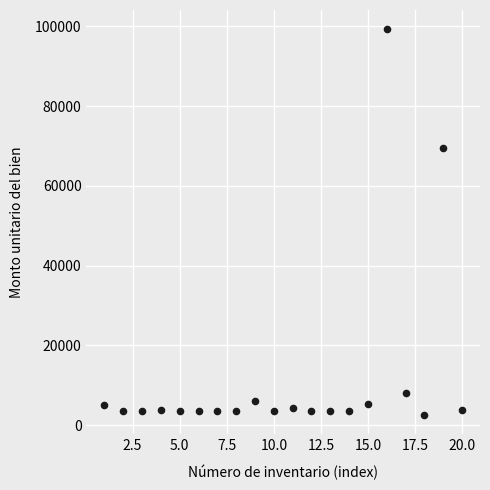

What is the range of Y values (max minus min)?

96797.9